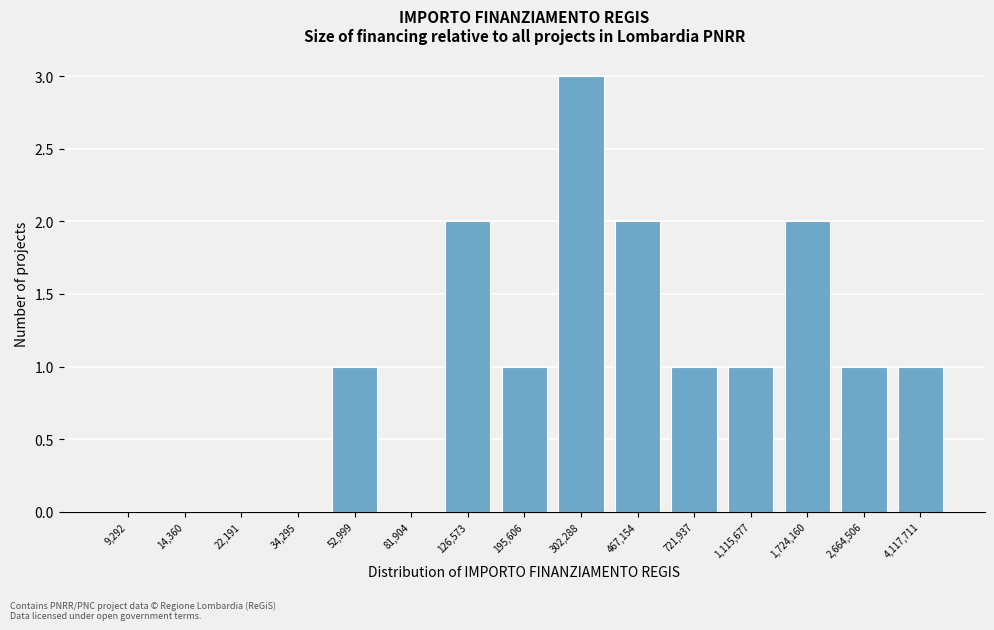

Reading left to right, extract all data points from this chart.

9,292=0	14,360=0	22,191=0	34,295=0	52,999=1	81,904=0	126,573=2	195,606=1	302,288=3	467,154=2	721,937=1	1,115,677=1	1,724,160=2	2,664,506=1	4,117,711=1